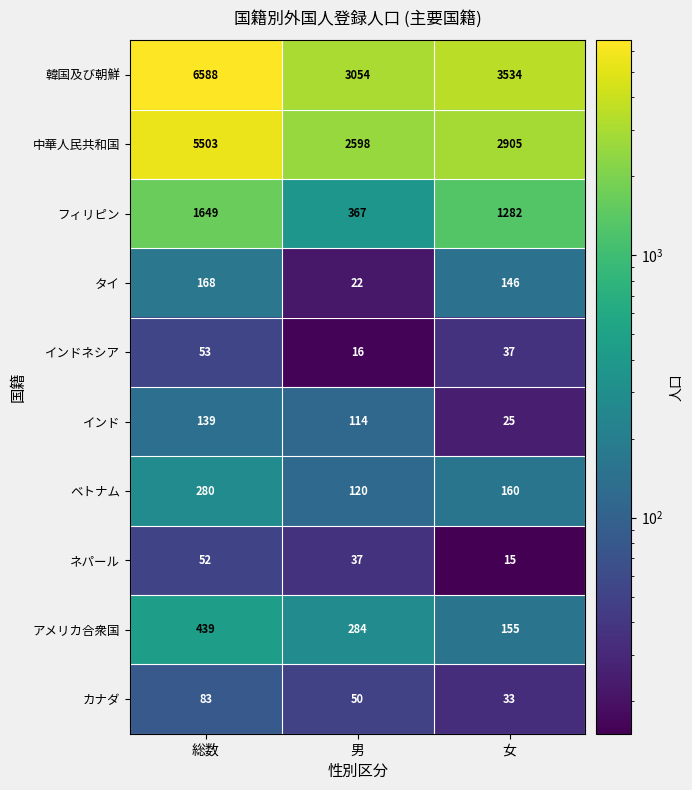

Rank the series at 総数 from highest to lowest value.

韓国及び朝鮮, 中華人民共和国, フィリピン, アメリカ合衆国, ベトナム, タイ, インド, カナダ, インドネシア, ネパール